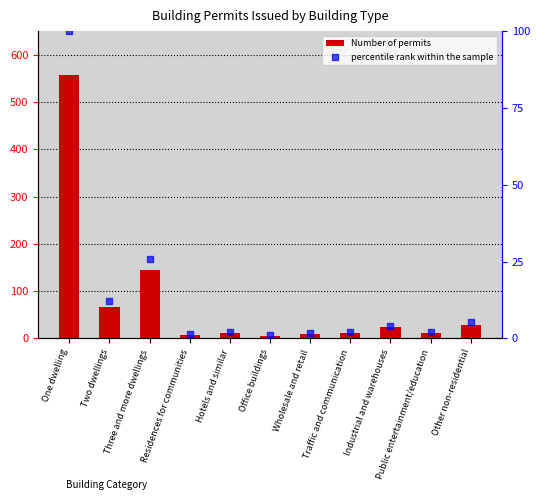

Which series contains the lowest Y value?

percentile rank within the sample